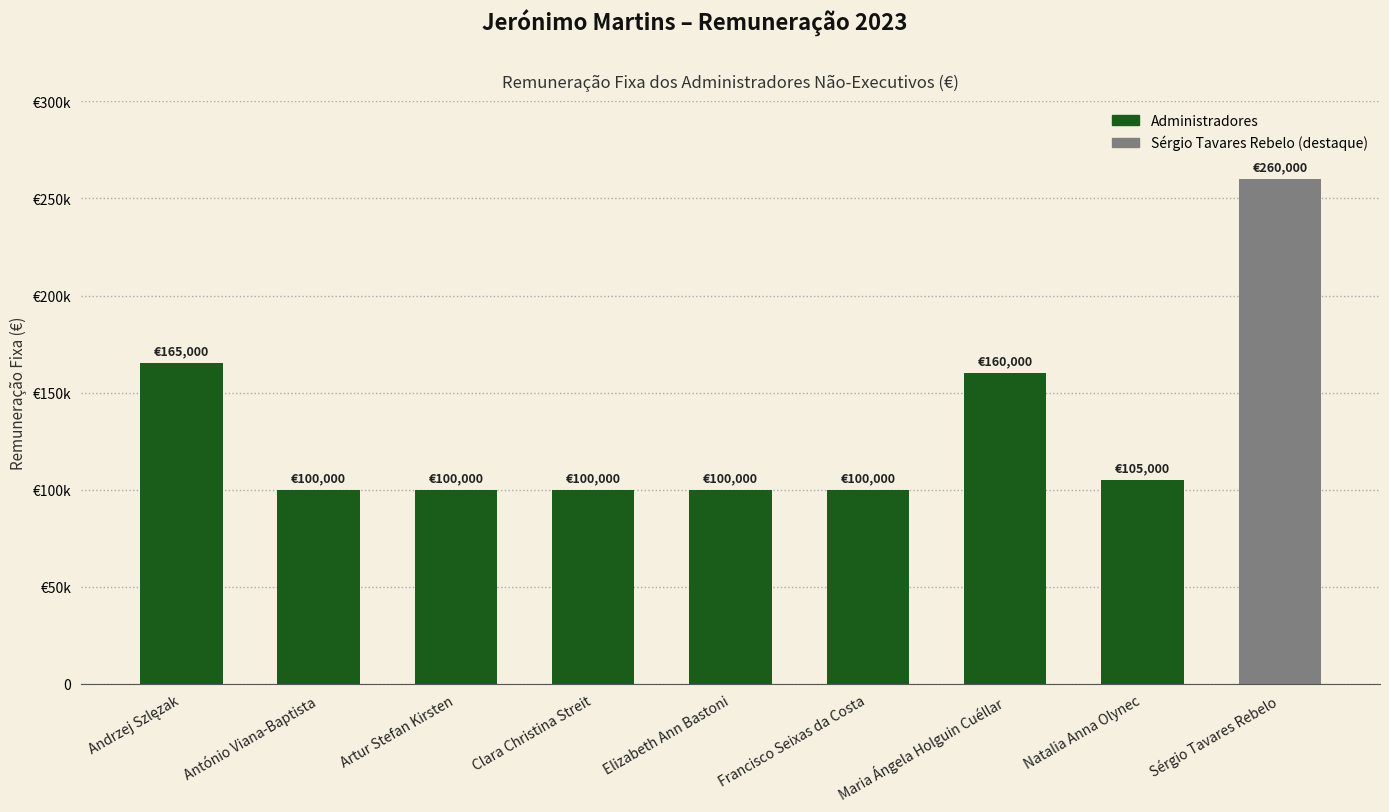

Reading left to right, list all the values displayed in this chart.

165000	100000	100000	100000	100000	100000	160000	105000	260000